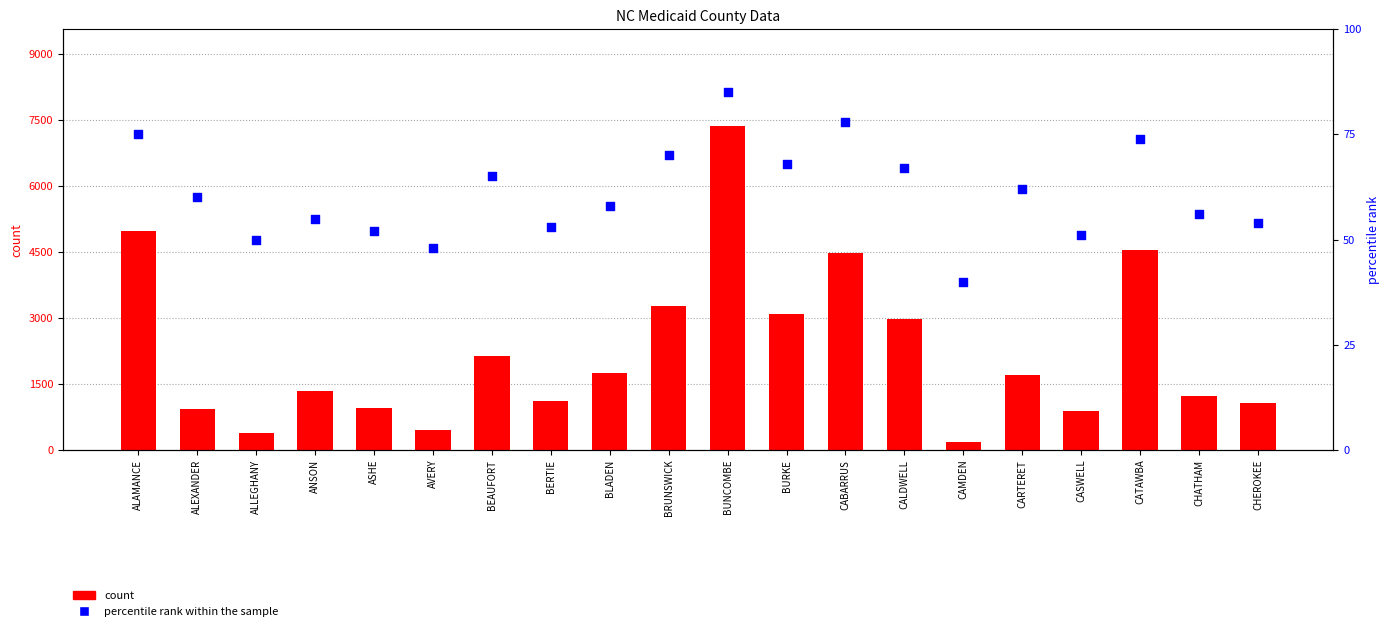

Which series has the largest total across all categories?

count